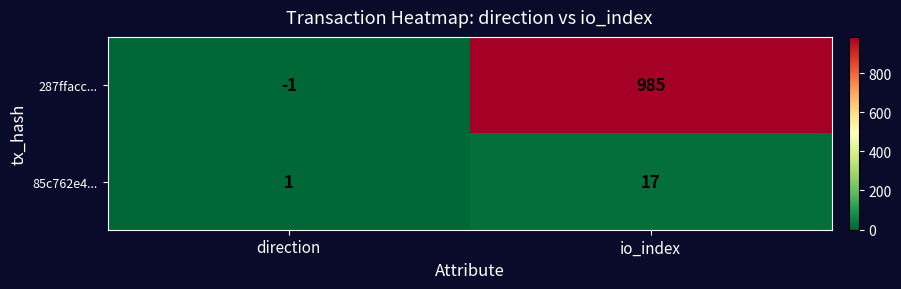

Which series has the largest range (max minus min)?

287ffacc...